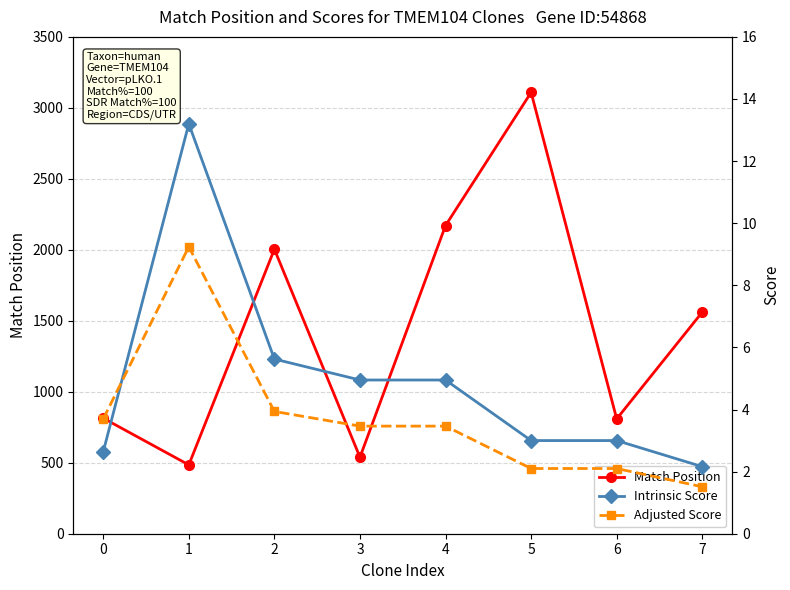

The Intrinsic Score series shows 0.8 at 7. True or false?

False